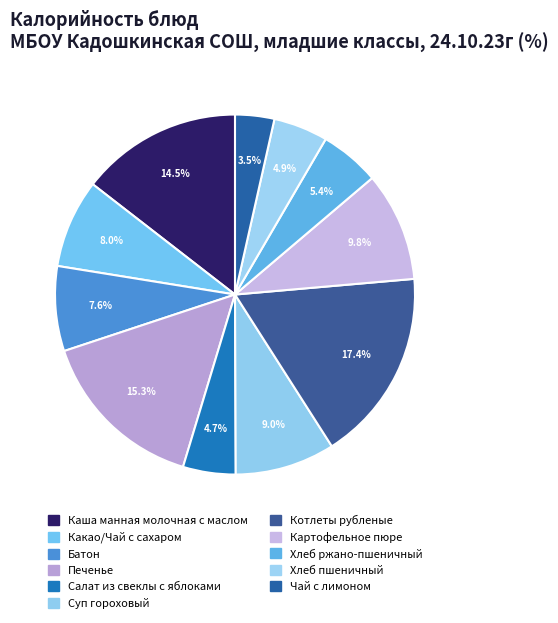

How many slices are in this pie chart?

11